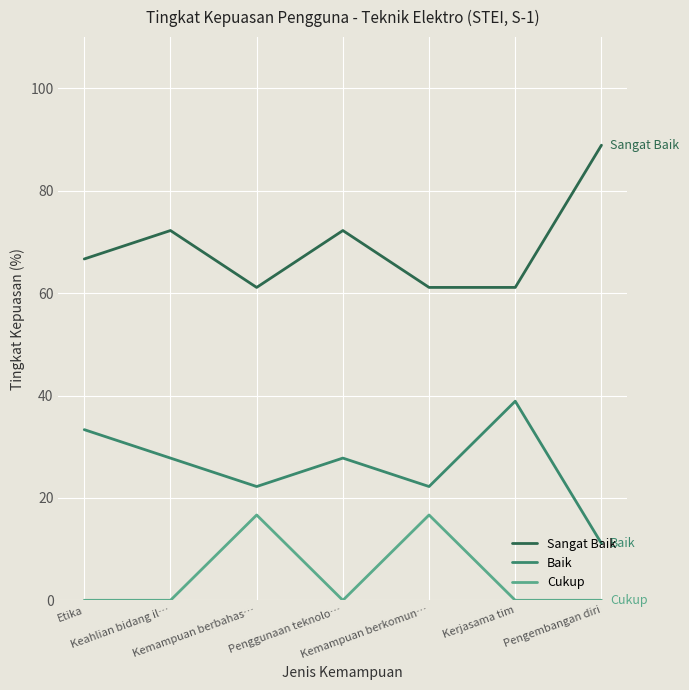

The Cukup series shows 8.9 at Kemampuan berbahas…. True or false?

False